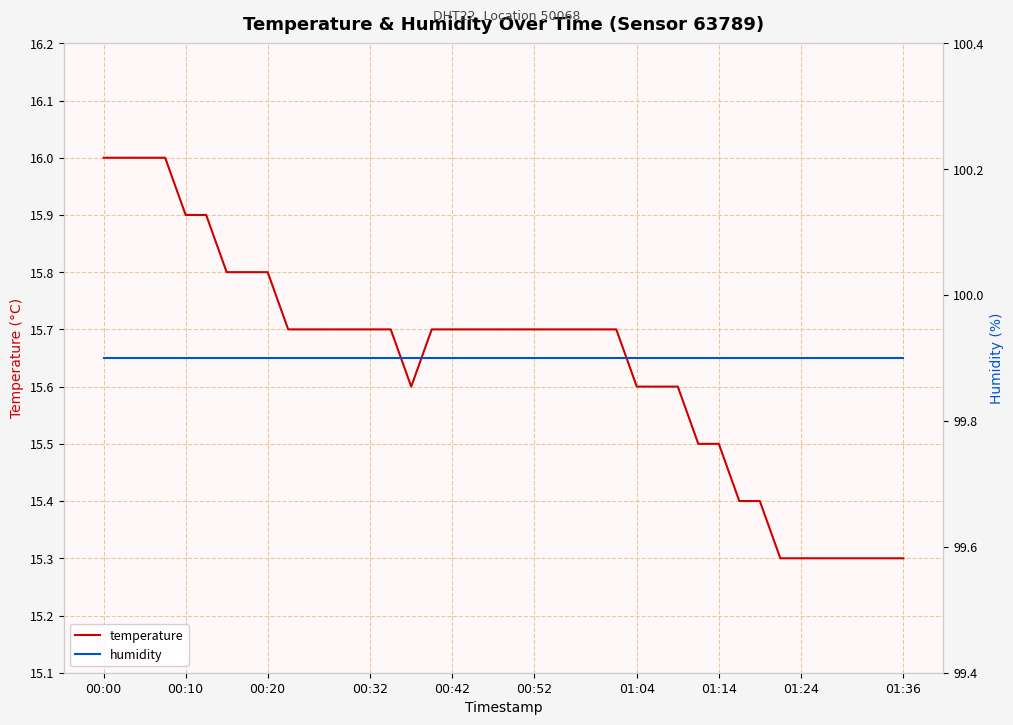

What is the highest value of the temperature series?

16.0